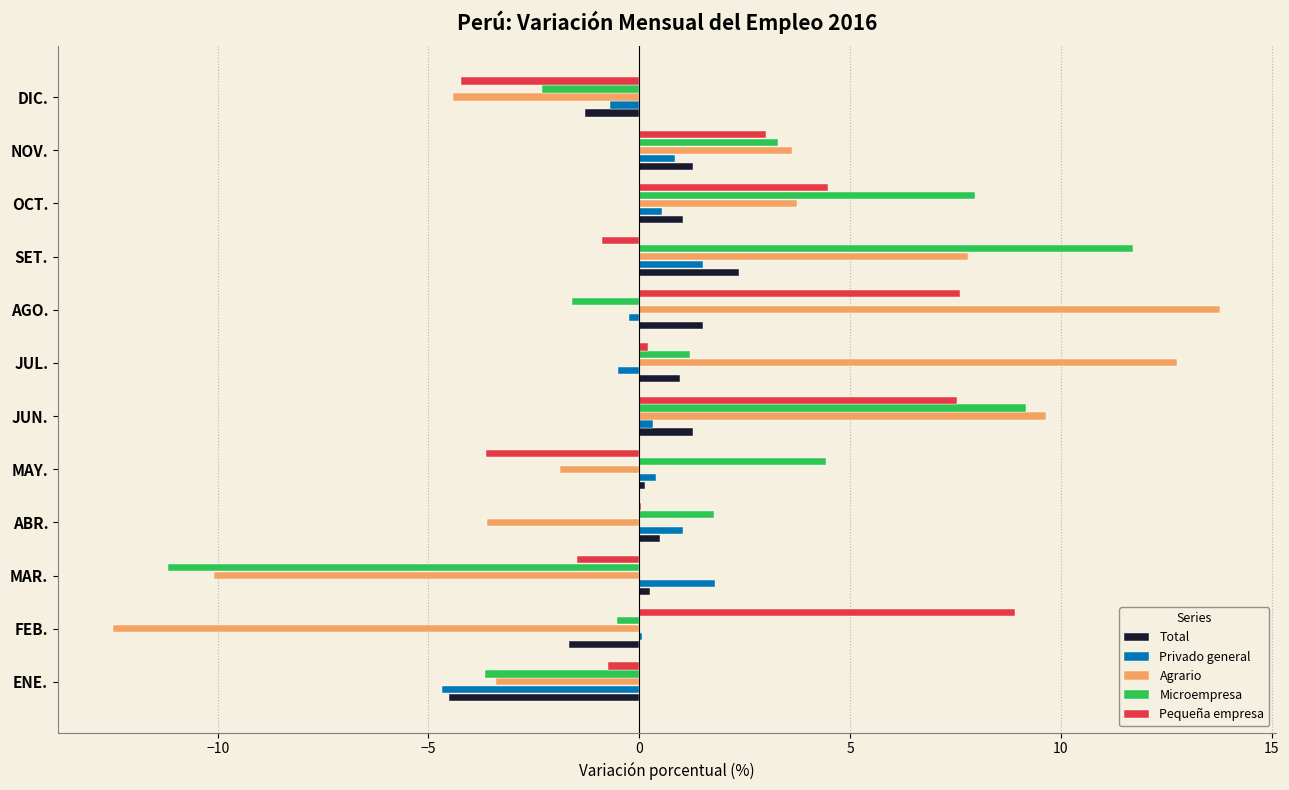

What is the greatest value displayed?

13.8